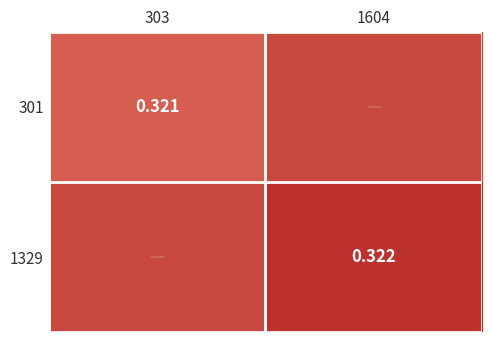

True or false: 1329 has a value of 0.3 at 303.

True